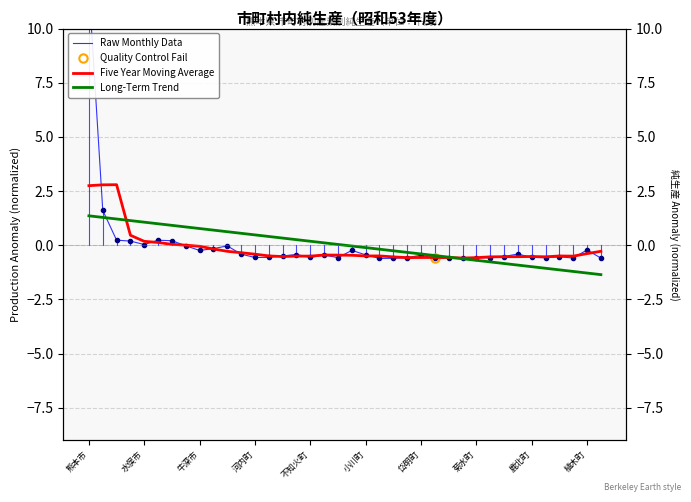

Between 11 and 19, which series saw the biggest shift?

Long-Term Trend